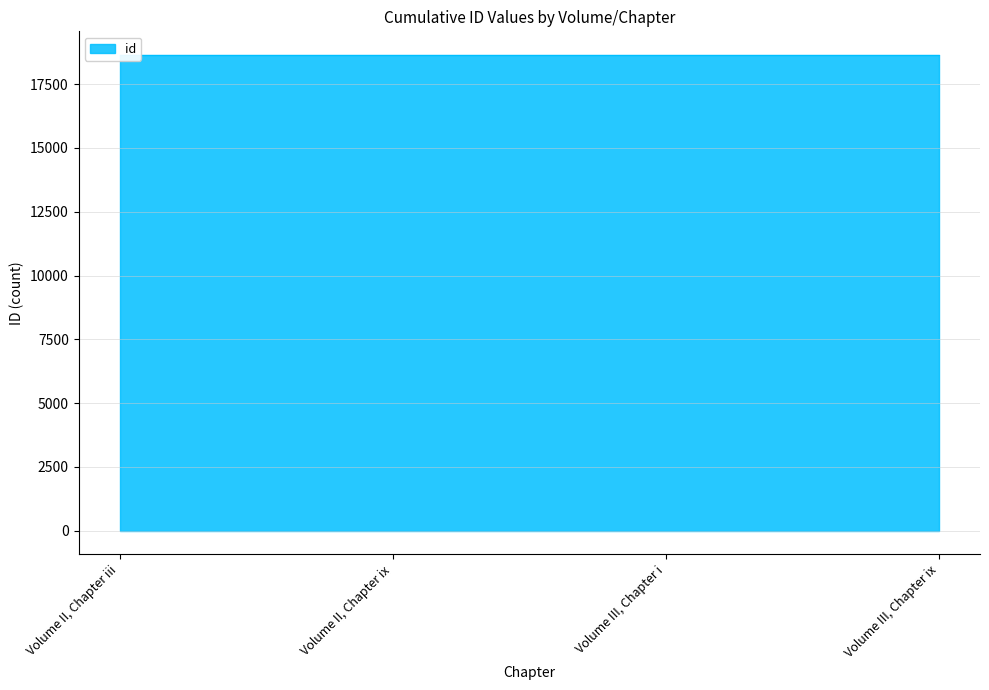

How many values exceed 18638?

1